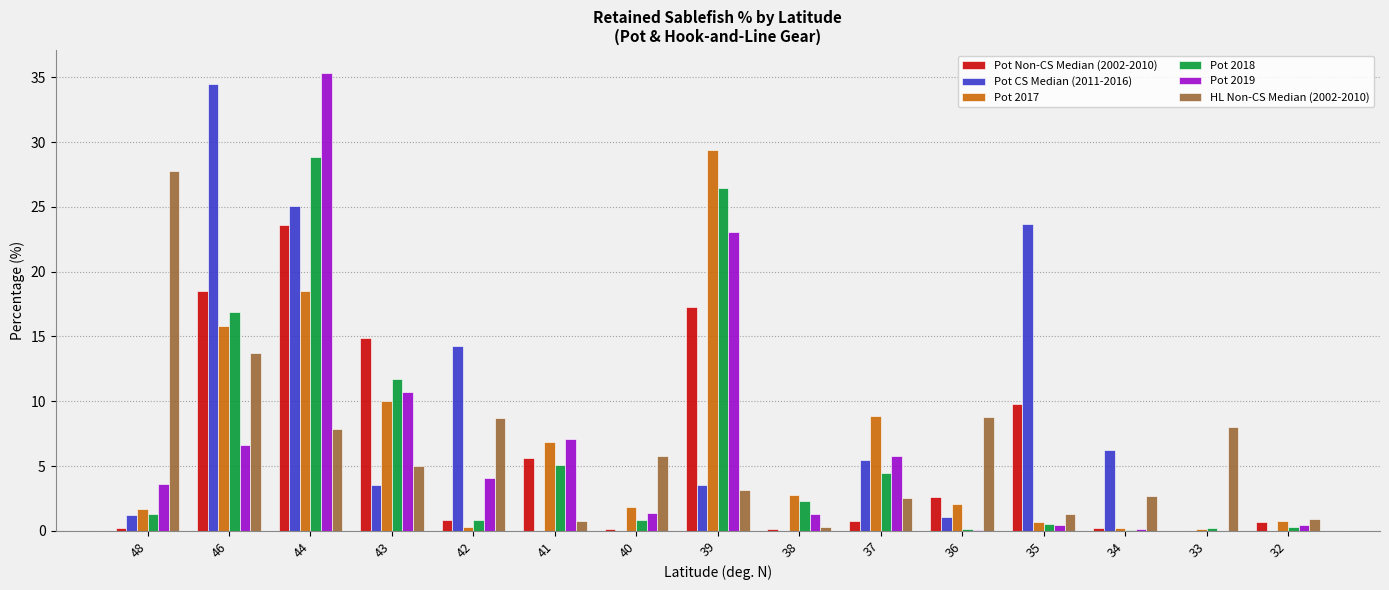

What is the average value of the Pot Non-CS Median (2002-2010) series?

6.4